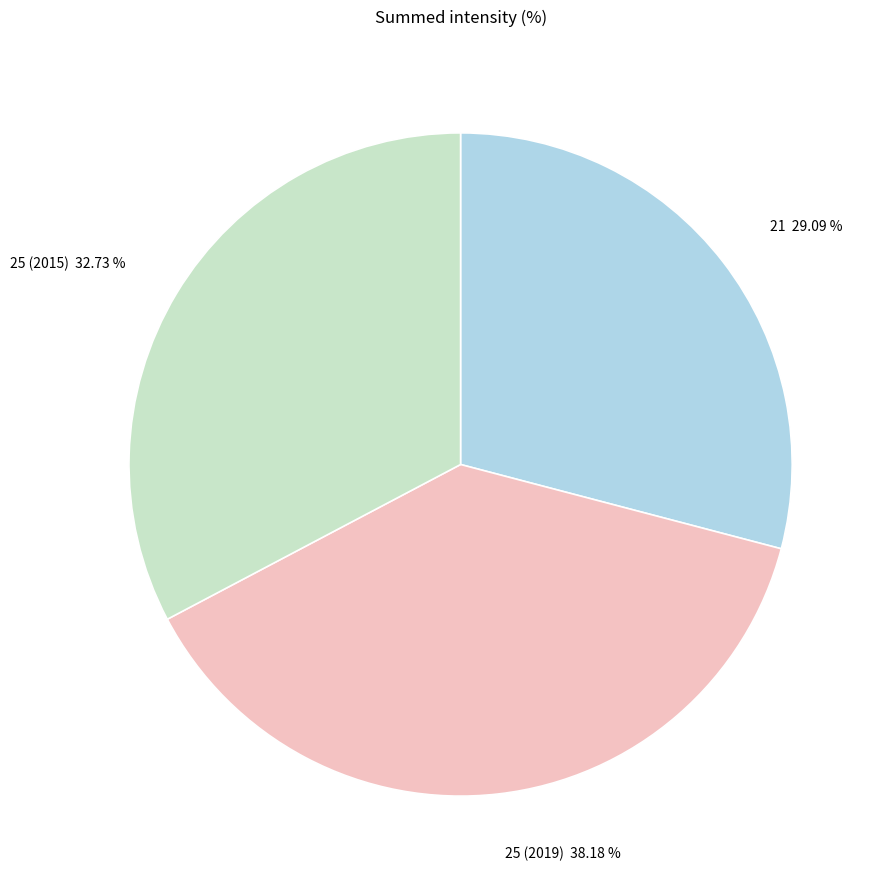

Is it true that 25 (2015) is 24% of the pie?

False